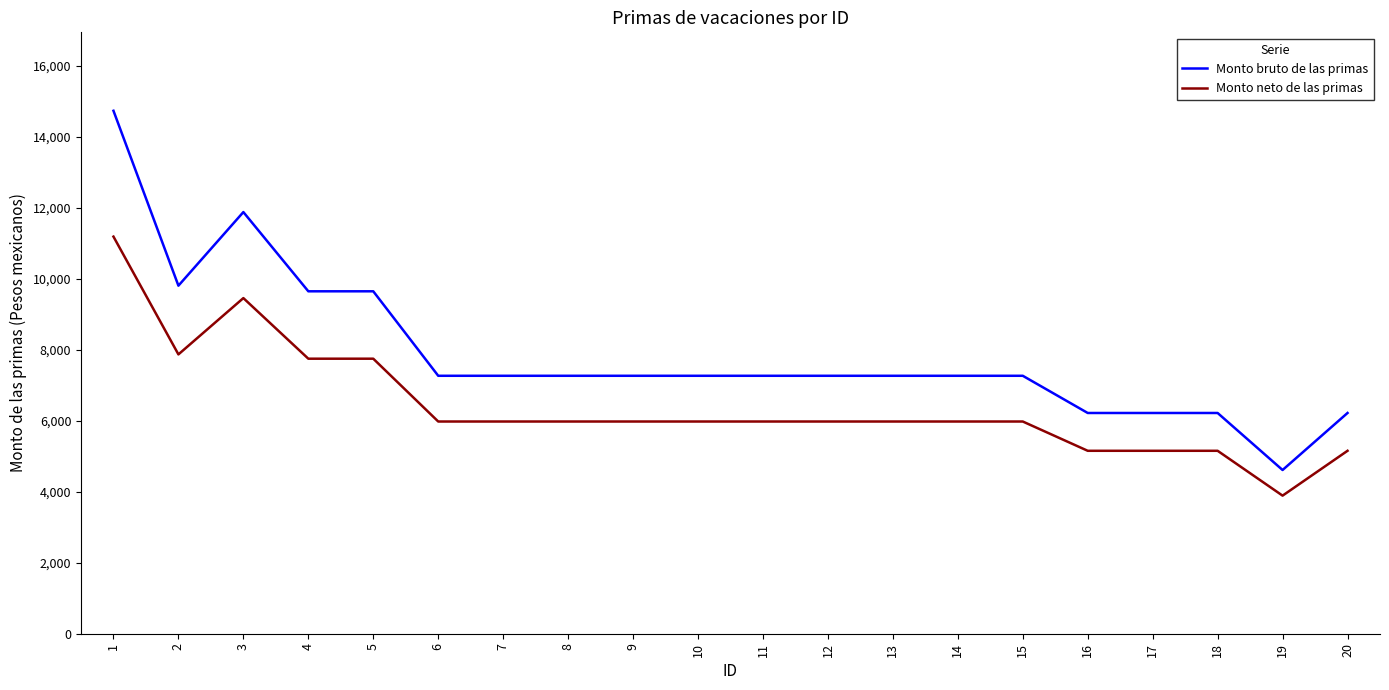

At which category is the sum across all series the highest?

1